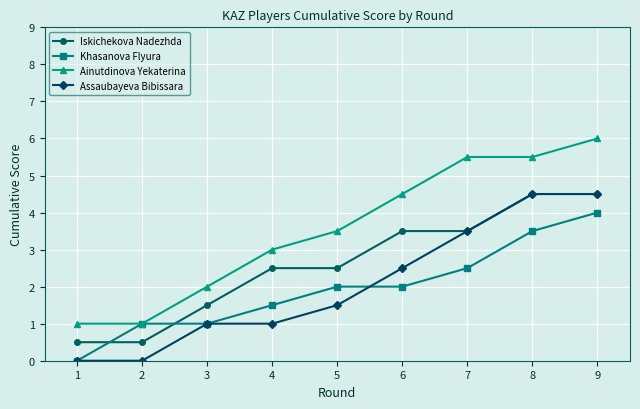

Reading left to right, list all the values displayed in this chart.

Iskichekova Nadezhda: 0.5	0.5	1.5	2.5	2.5	3.5	3.5	4.5	4.5
Khasanova Flyura: 0.0	1.0	1.0	1.5	2.0	2.0	2.5	3.5	4.0
Ainutdinova Yekaterina: 1.0	1.0	2.0	3.0	3.5	4.5	5.5	5.5	6.0
Assaubayeva Bibissara: 0.0	0.0	1.0	1.0	1.5	2.5	3.5	4.5	4.5